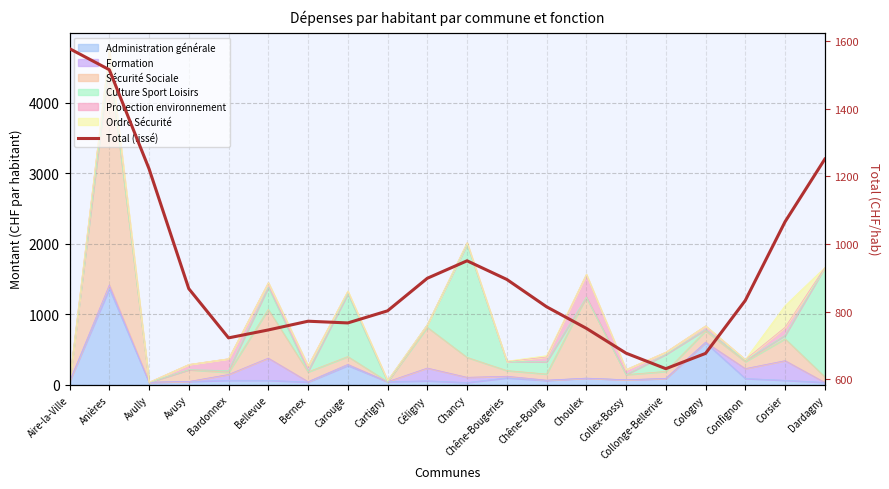

Reading left to right, list all the values displayed in this chart.

1577.8	1515.5	1222.4	867.7	722.2	745.6	771.5	766.4	802.2	898.5	950.2	895.1	814.2	750.5	676.9	631.0	676.3	832.9	1065.8	1251.0